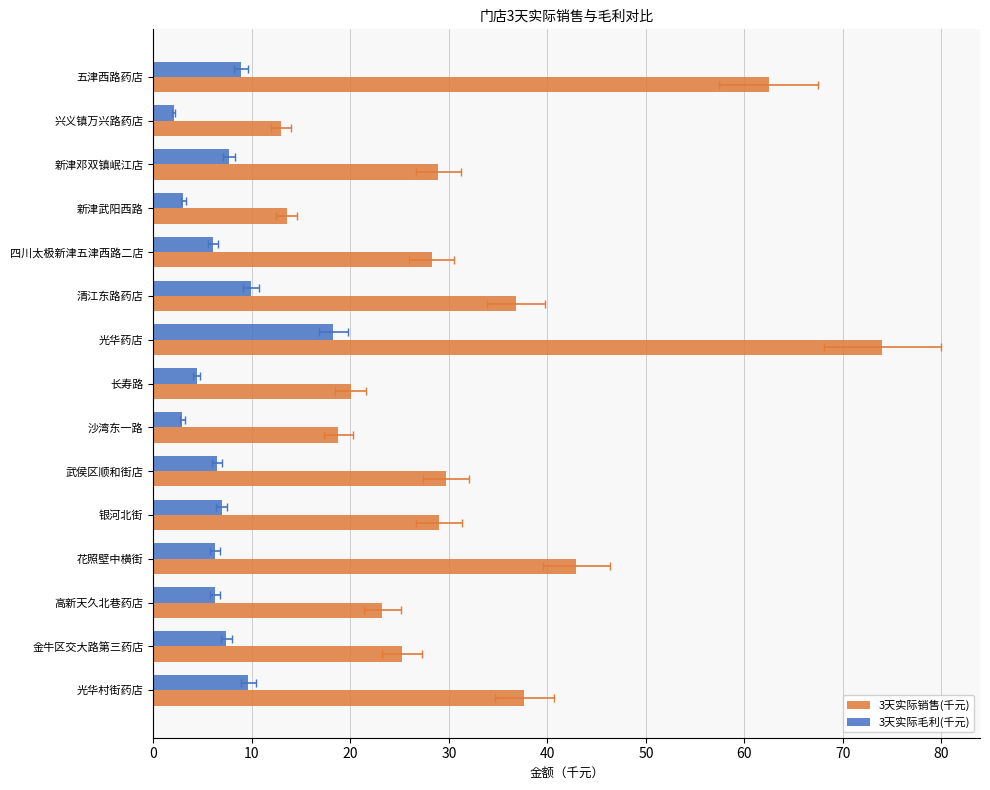

Is the value of 3天实际毛利(千元) at 新津邓双镇岷江店 greater than the value of 3天实际销售(千元) at 沙湾东一路?

No